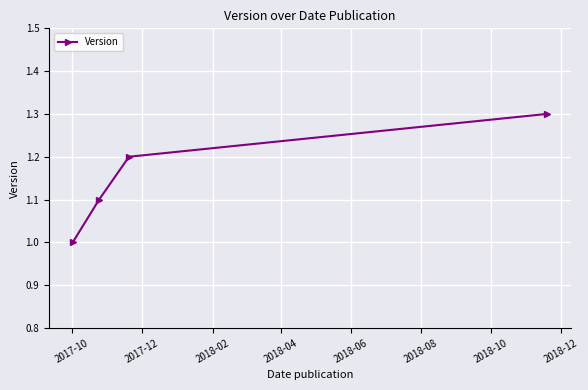

Reading left to right, extract all data points from this chart.

1.0	1.1	1.2	1.3